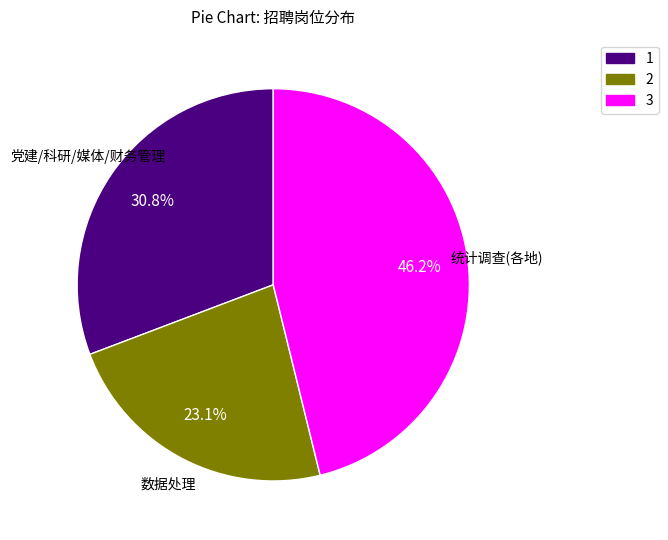

Combined, do 1 and 3 account for over 50%?

Yes